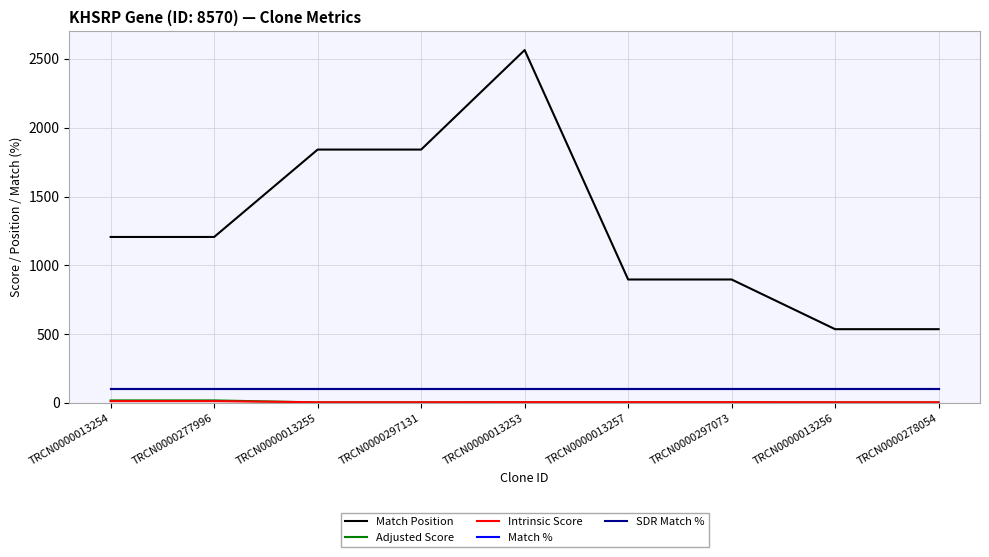

Is this an area chart (filled region under the line)?

No